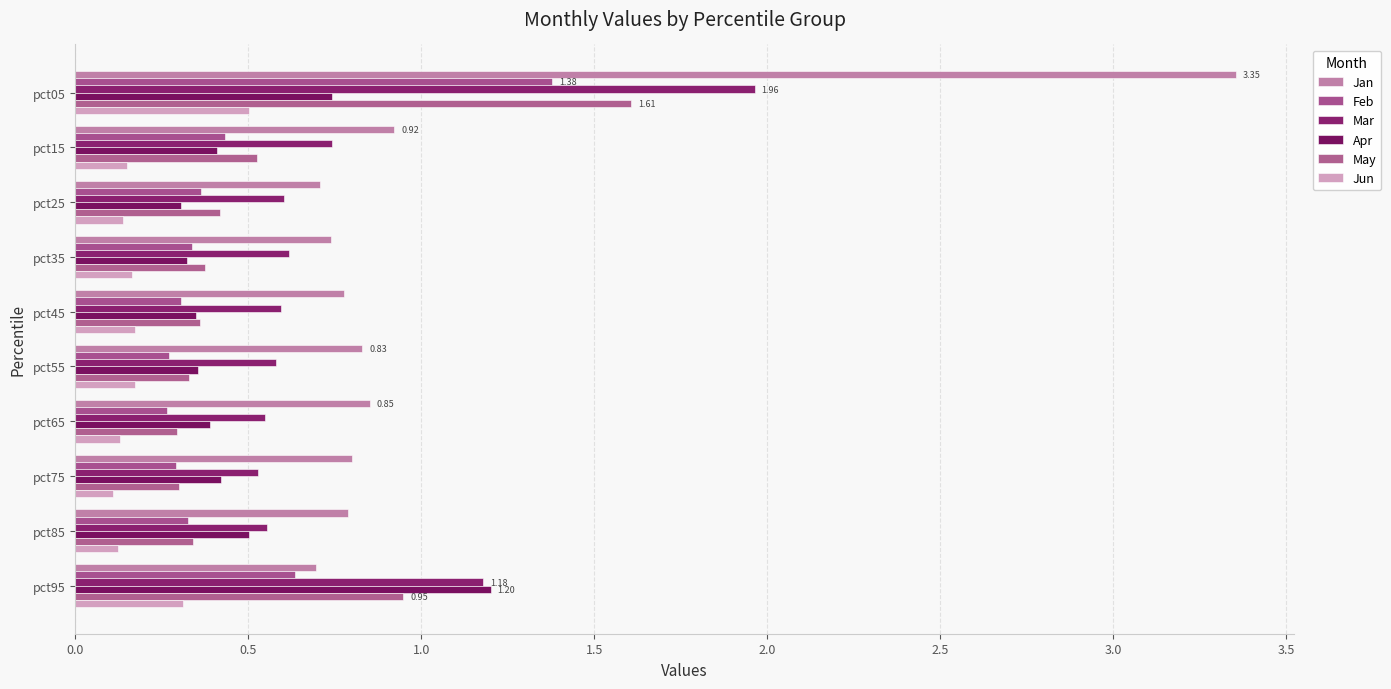

Reading left to right, transcribe all the data shown in this chart.

Jan: 3.4	0.9	0.7	0.7	0.8	0.8	0.9	0.8	0.8	0.7
Feb: 1.4	0.4	0.4	0.3	0.3	0.3	0.3	0.3	0.3	0.6
Mar: 2.0	0.7	0.6	0.6	0.6	0.6	0.5	0.5	0.6	1.2
Apr: 0.7	0.4	0.3	0.3	0.4	0.4	0.4	0.4	0.5	1.2
May: 1.6	0.5	0.4	0.4	0.4	0.3	0.3	0.3	0.3	0.9
Jun: 0.5	0.2	0.1	0.2	0.2	0.2	0.1	0.1	0.1	0.3